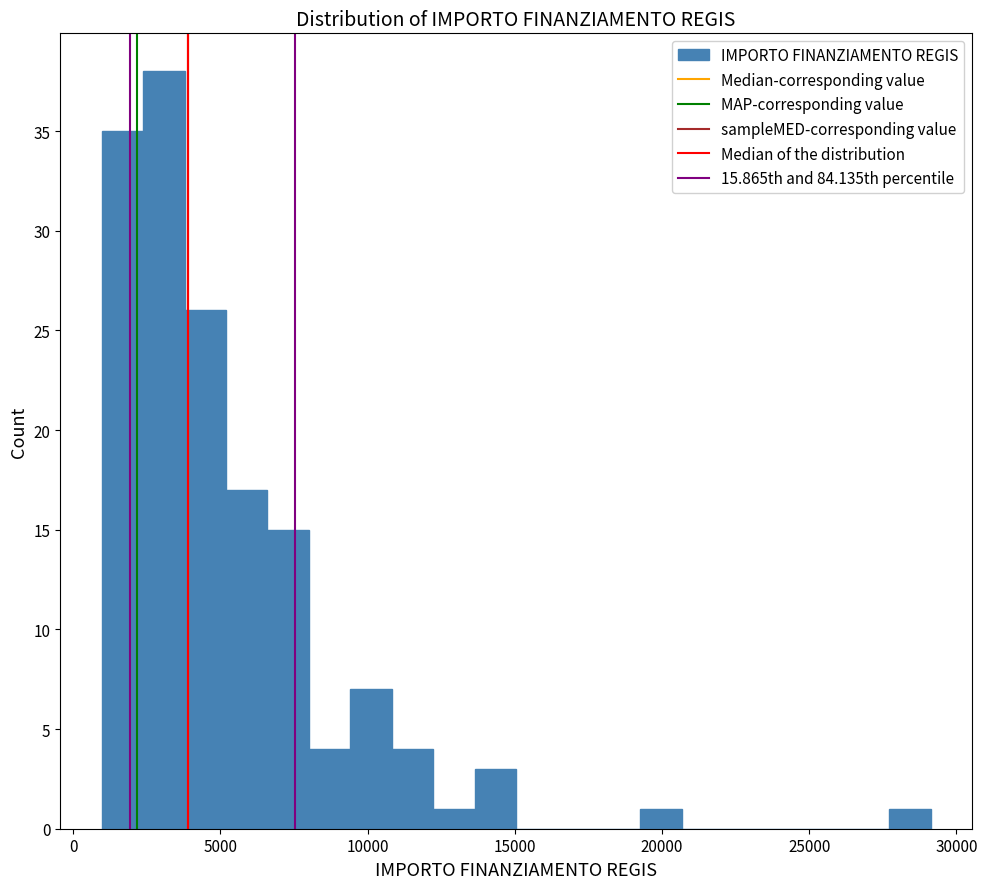

Read against the x-axis, roughly where is the centre of the tallest bar?

3000